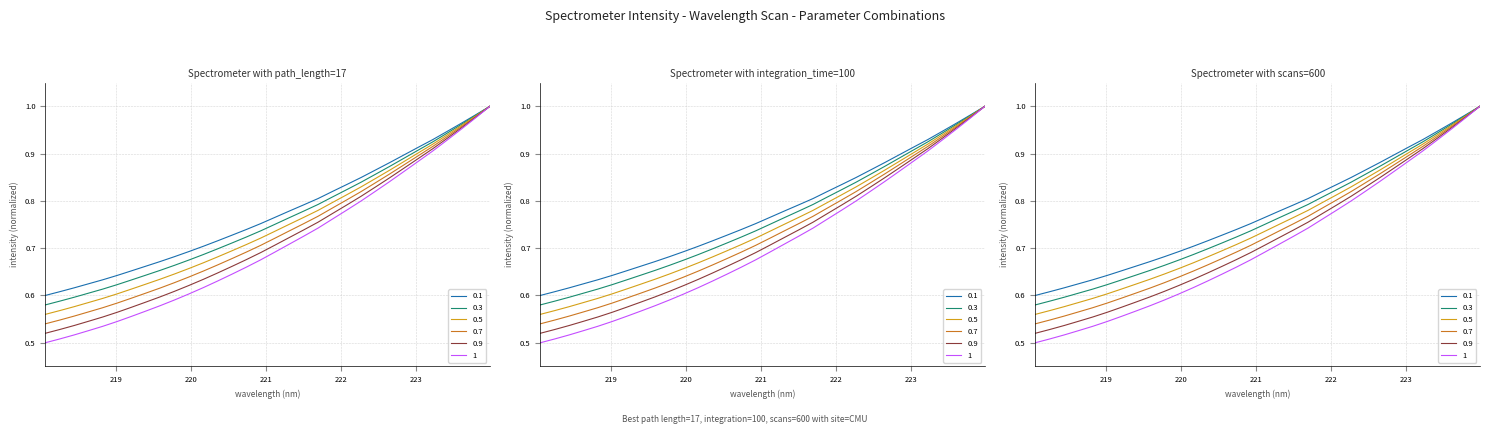

What is the value of the 17th point from the left?

0.8